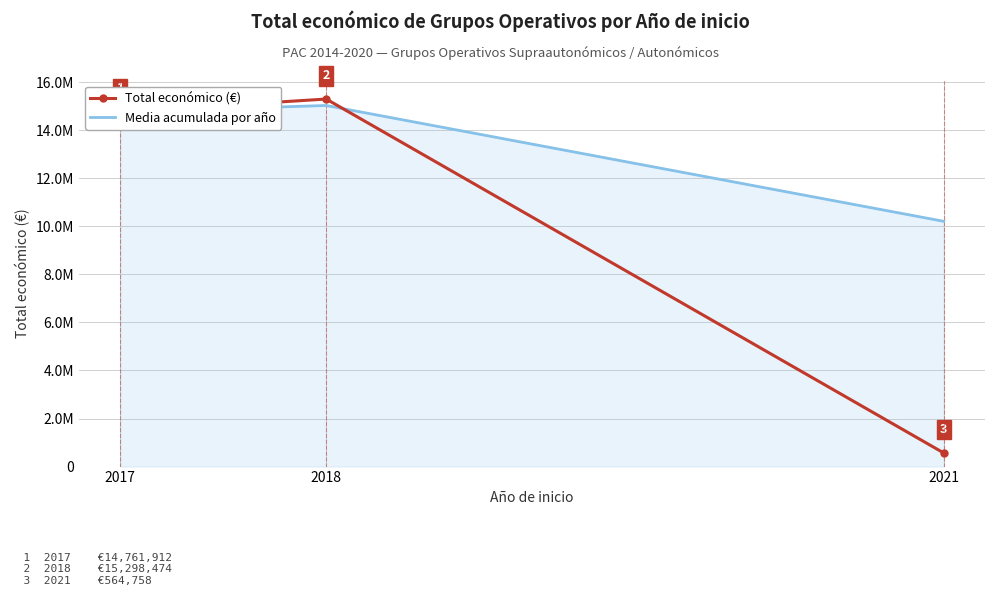

What are all the series names shown in the legend?

Total económico (€), Media acumulada por año